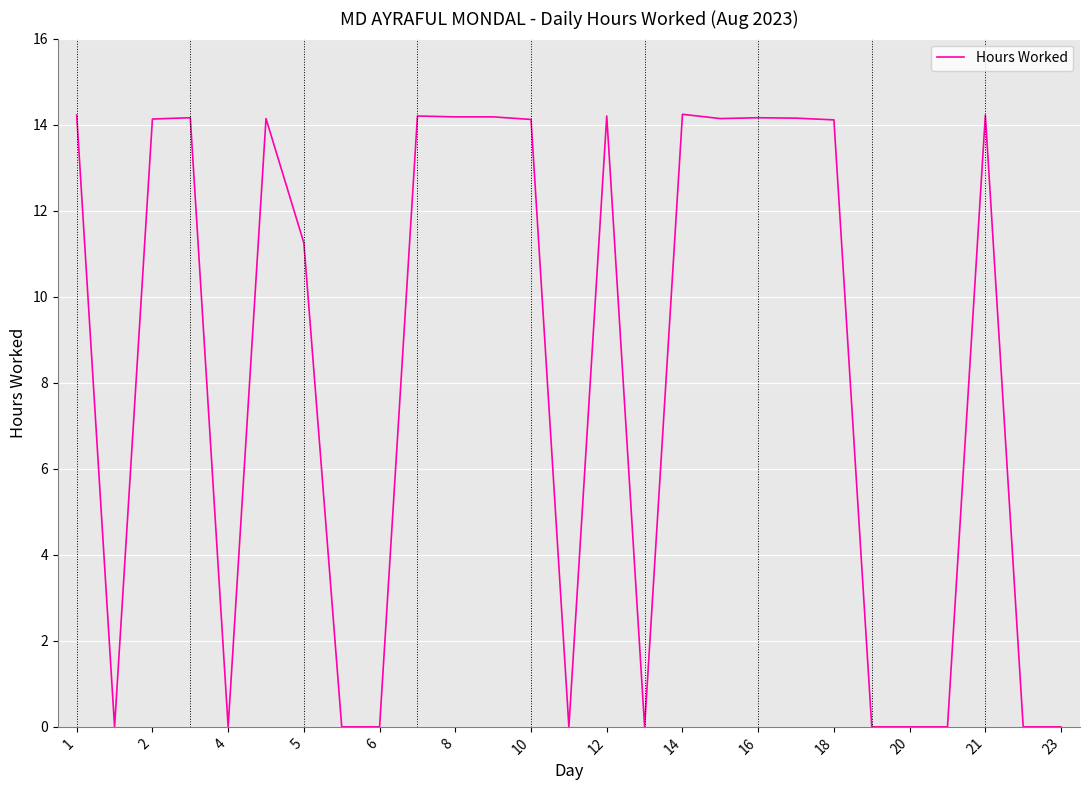

What is the maximum value shown in the chart?

14.2